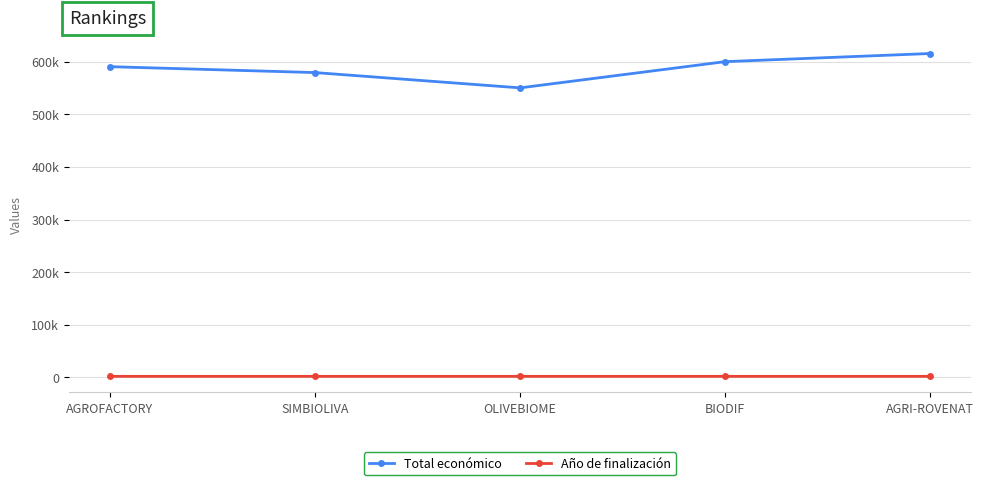

What is the sum of all Total económico values?

2934947